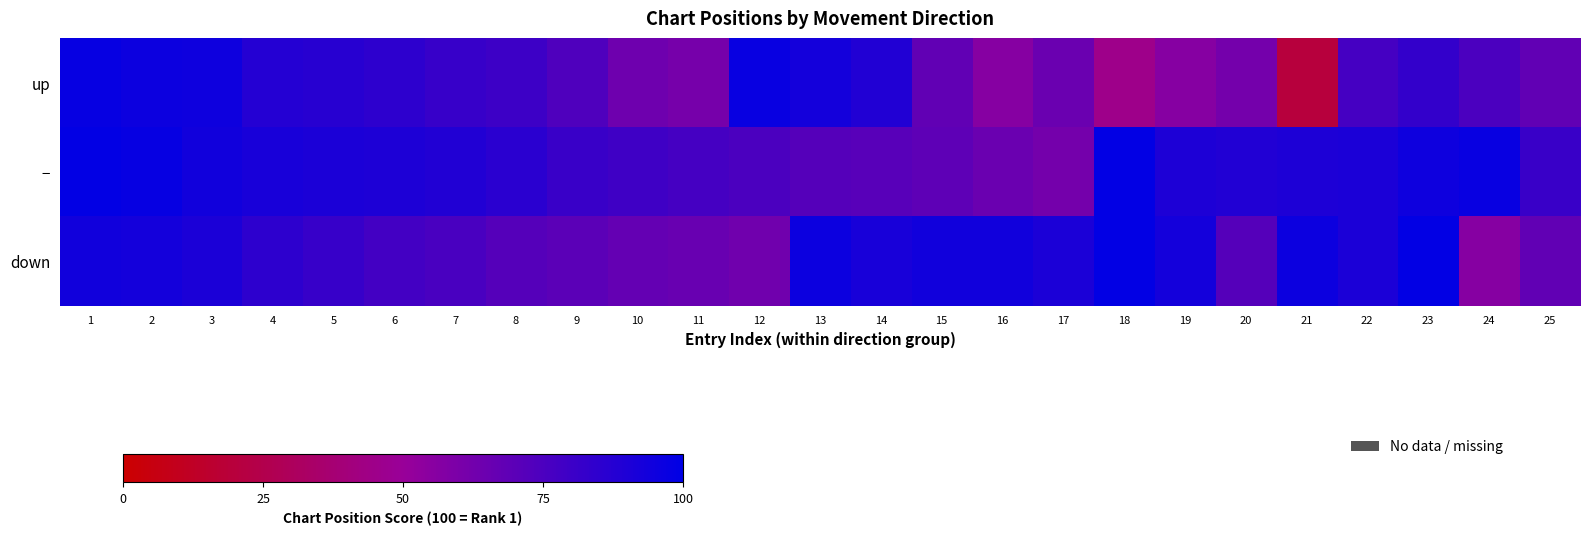

Rank the series at 1 from highest to lowest value.

−, up, down